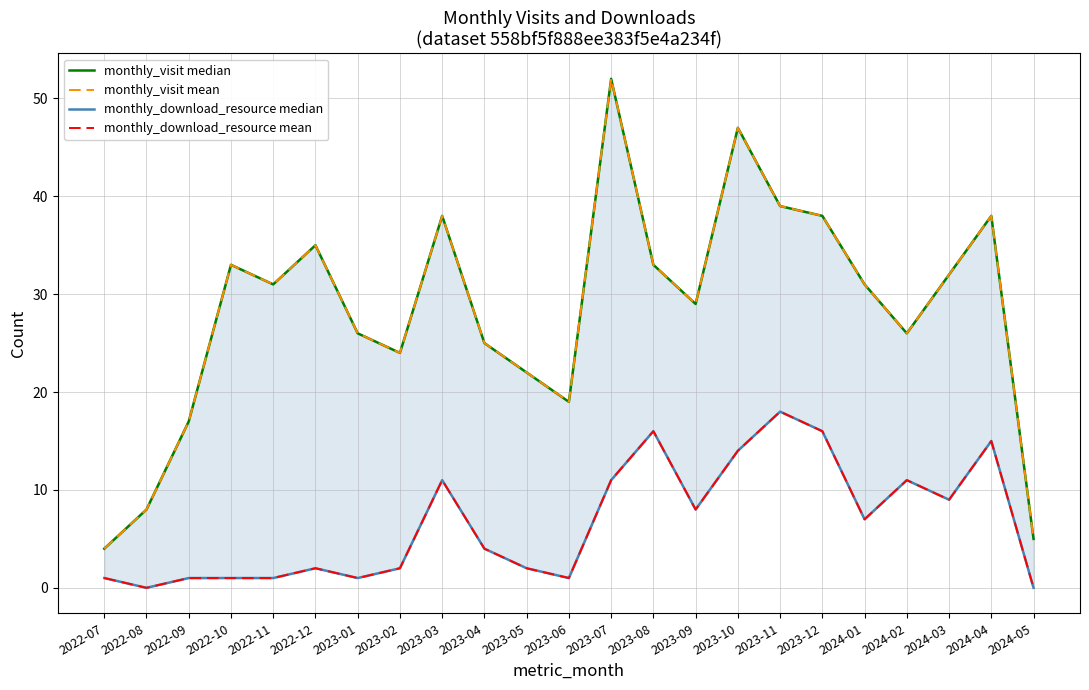

Is the value of monthly_download_resource median at 2022-07 greater than the value of monthly_visit median at 2024-01?

No